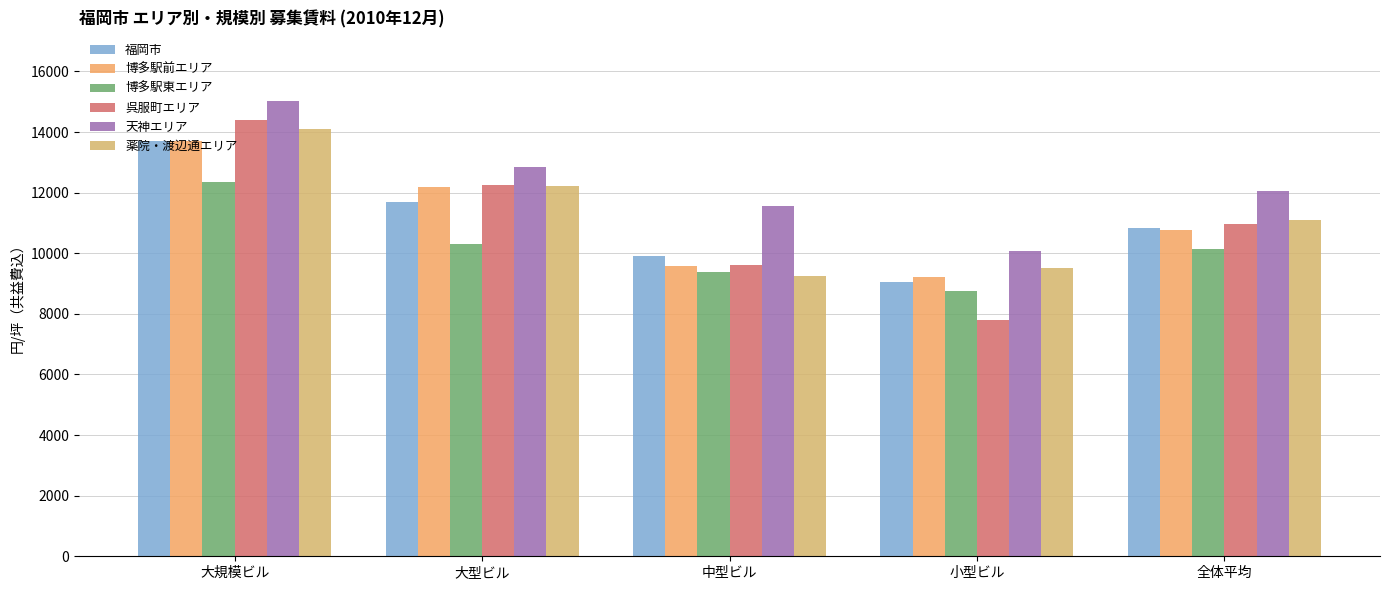

What is the difference between the maximum and minimum values in the 博多駅前エリア series?

4493